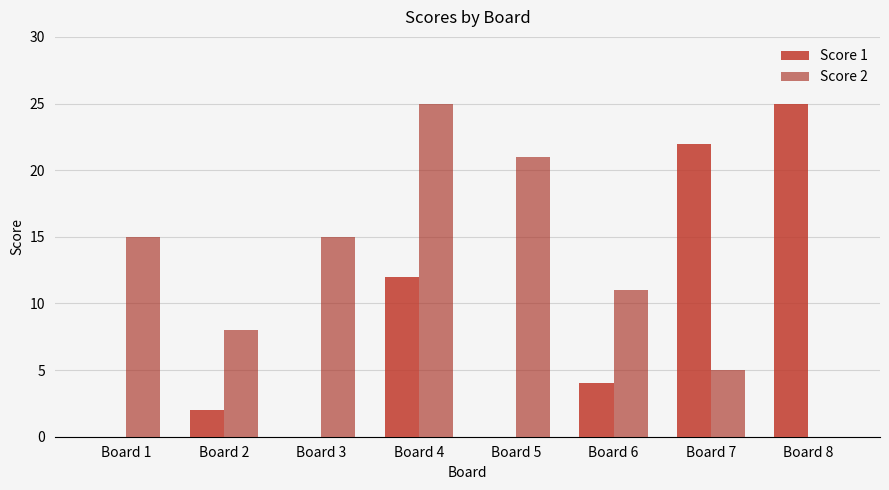

At how many categories does at least one series exceed 7?

8